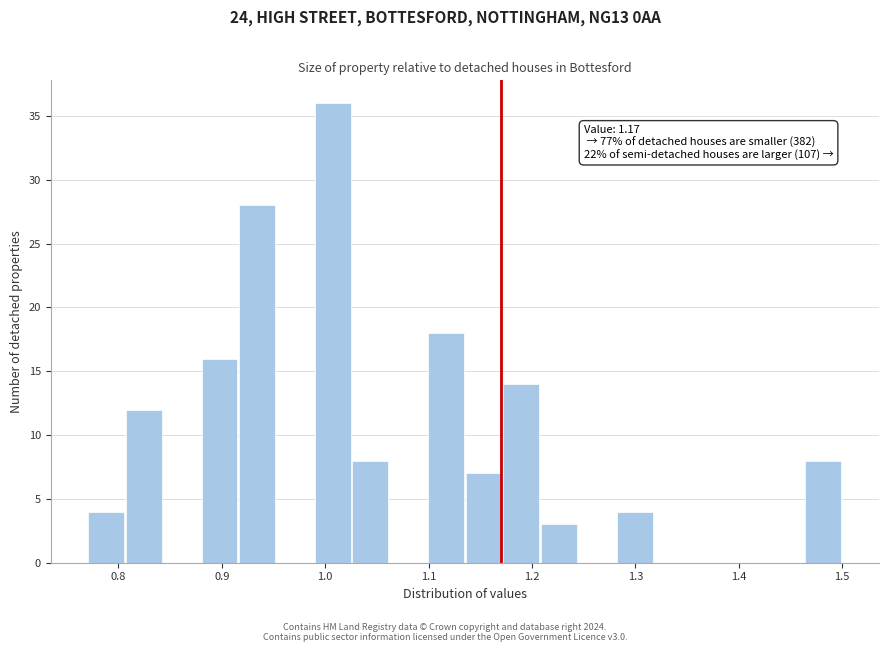

Around what value on the x-axis is the tallest bar? Give the approximate position of its centre, as read against the axis.

1.01